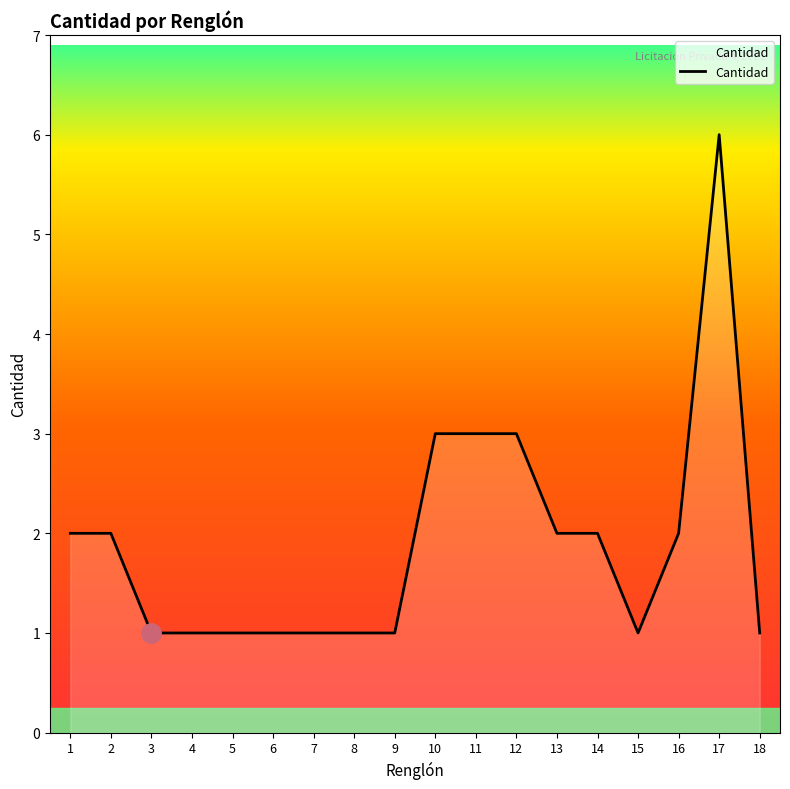

The value at 13 is 2. True or false?

True